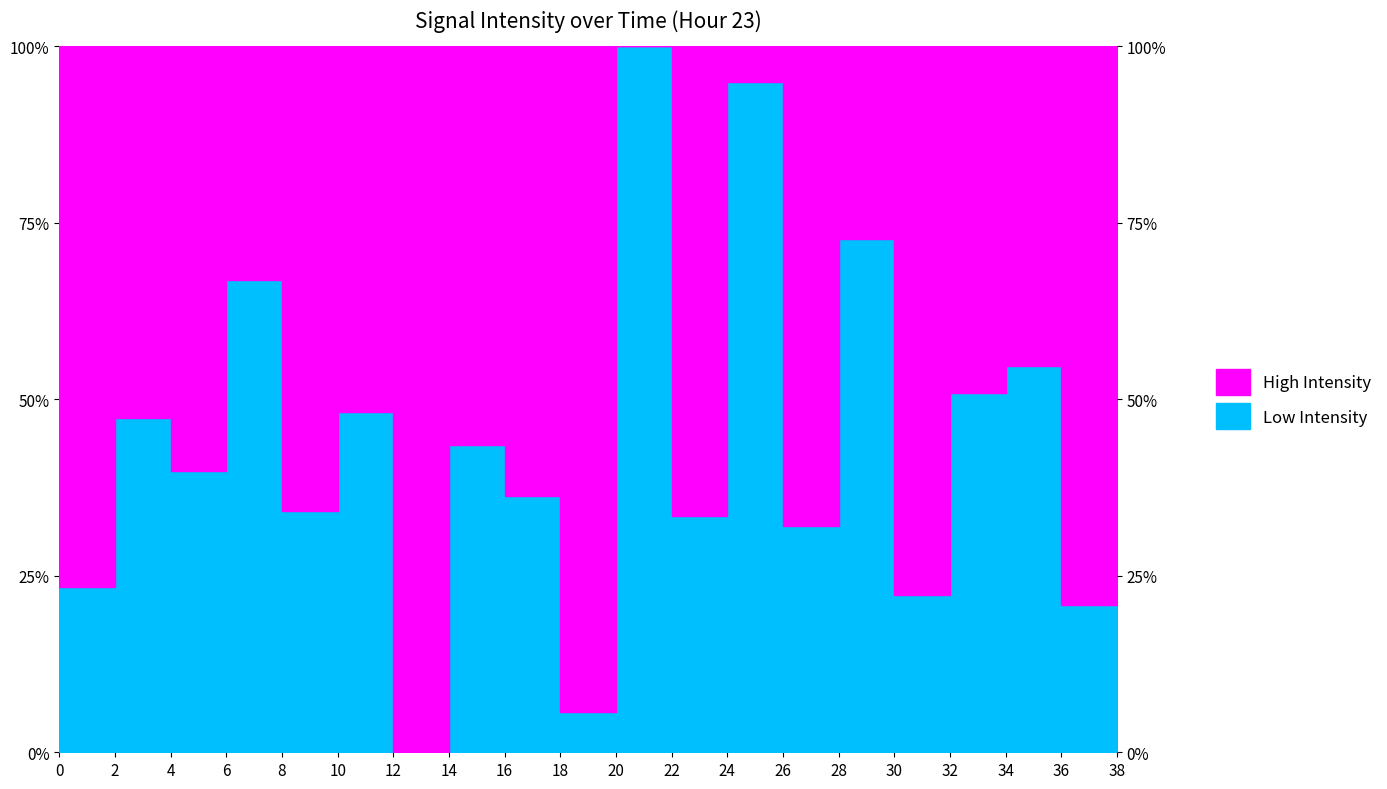

Which label corresponds to the largest value in the chart?

20